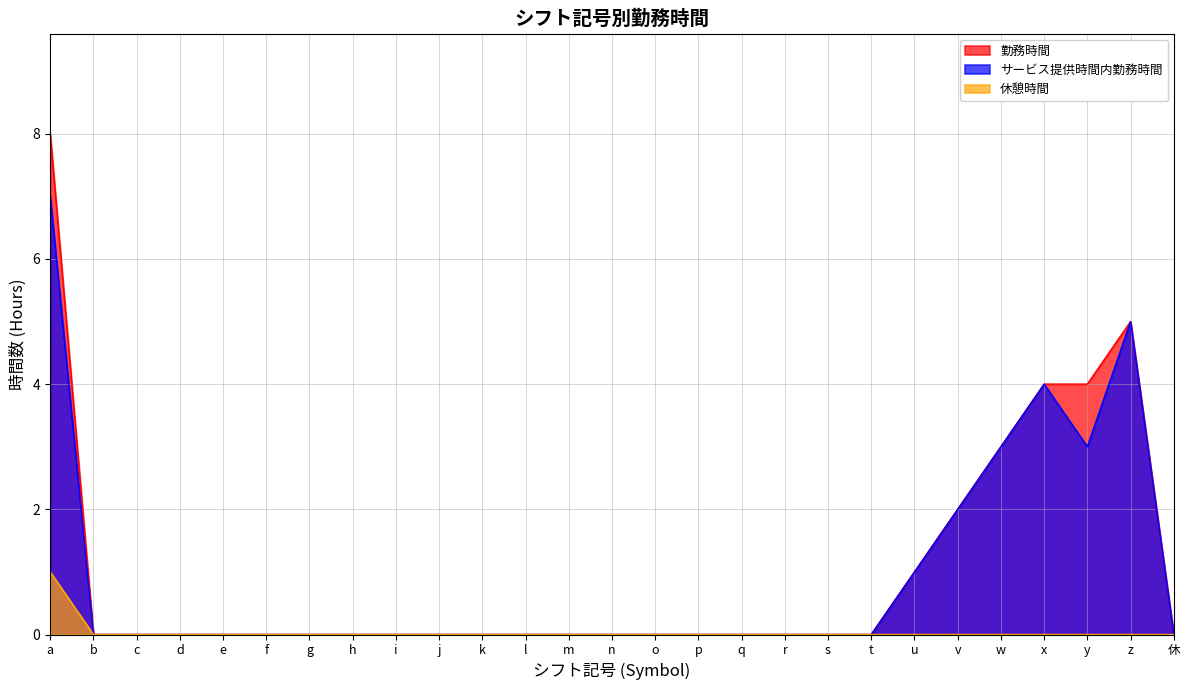

How many 勤務時間 values are between 0 and 1?

21